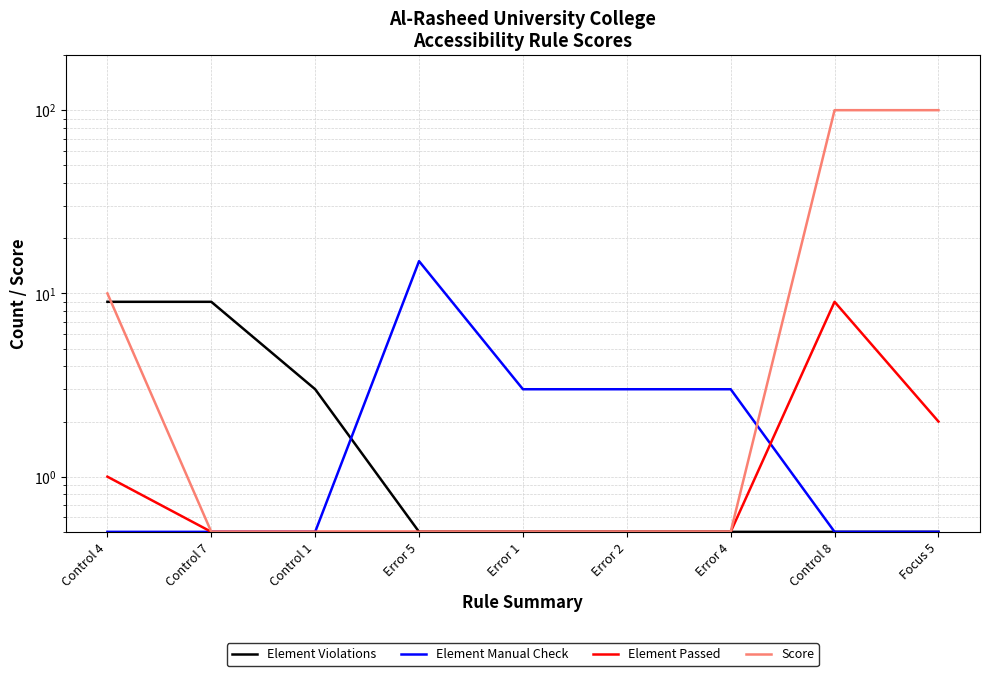

What are all the series names shown in the legend?

Element Violations, Element Manual Check, Element Passed, Score